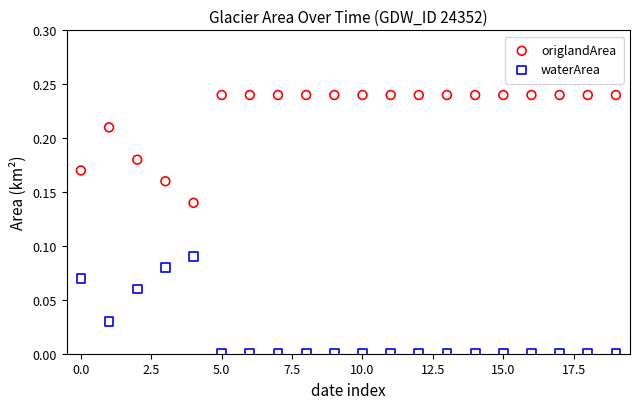

Which series contains the lowest Y value?

waterArea